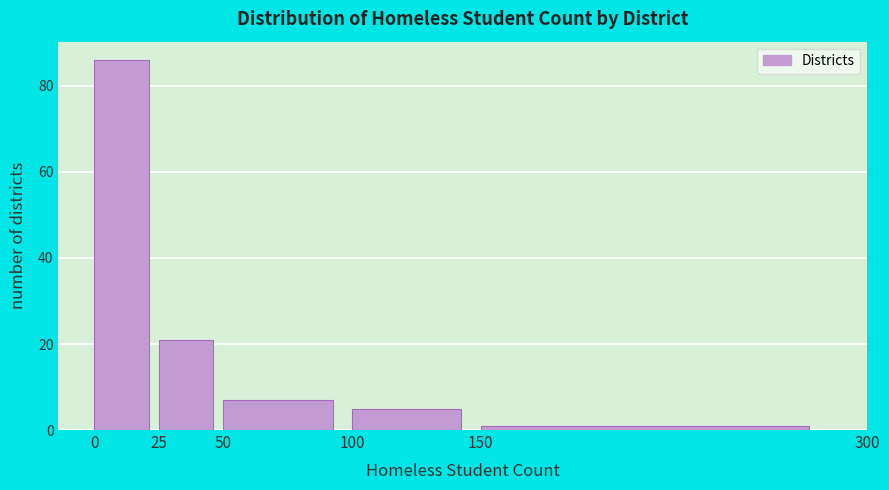

Reading left to right, list every bar in this chart as the range it spans on the x-axis followed by its height. The values are not printed on the chart, so give them approximately, as read against the axis.

0 to 25: 86
25 to 50: 22
50 to 100: 8
100 to 150: 6
150 to 300: under 2